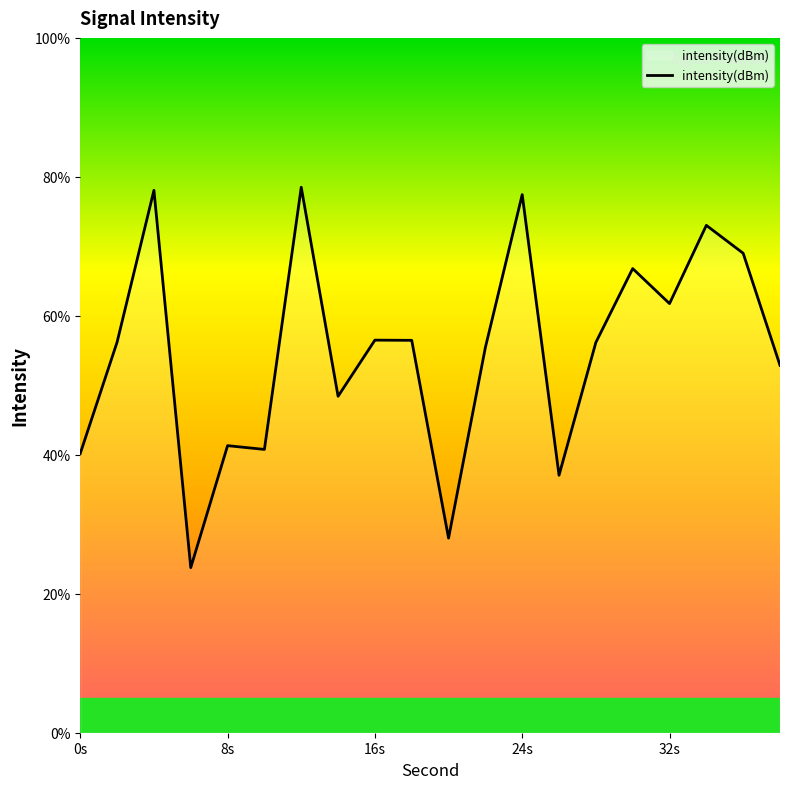

What is the minimum value shown in the chart?

23.8